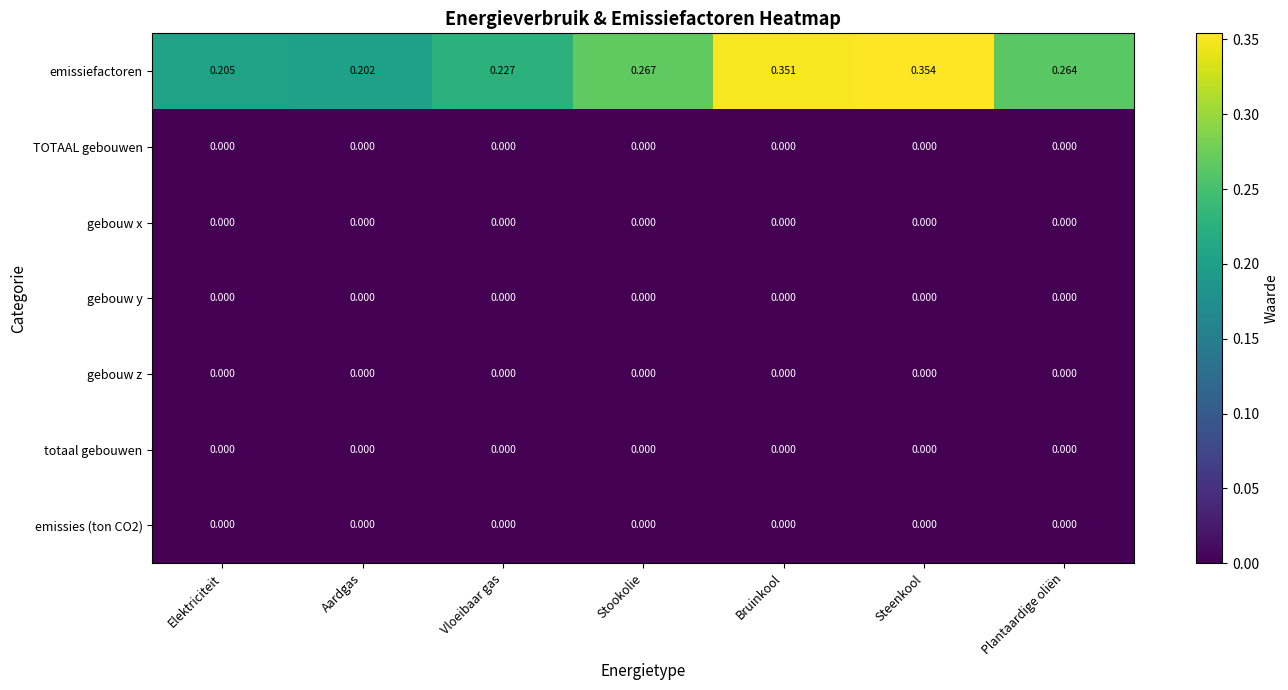

At how many categories does at least one series exceed 0?

7